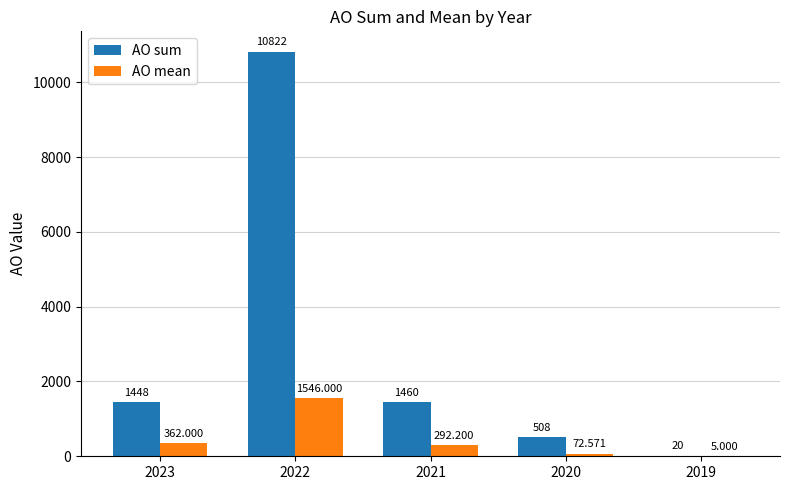

Which series has the largest total across all categories?

AO sum